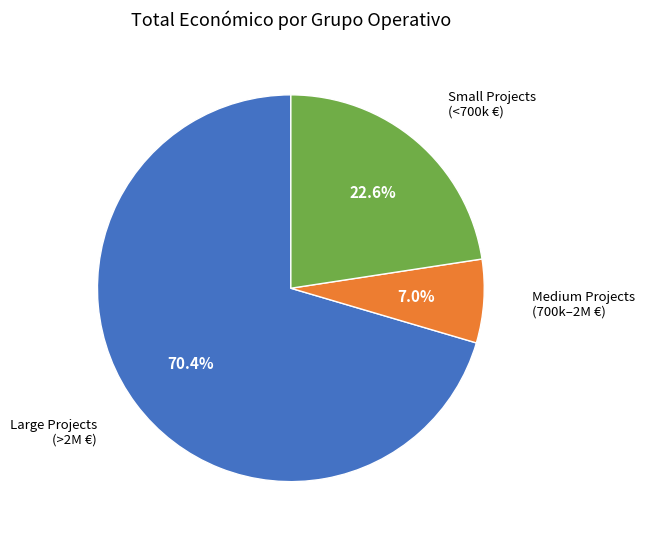

Is there a majority slice in this chart?

Yes